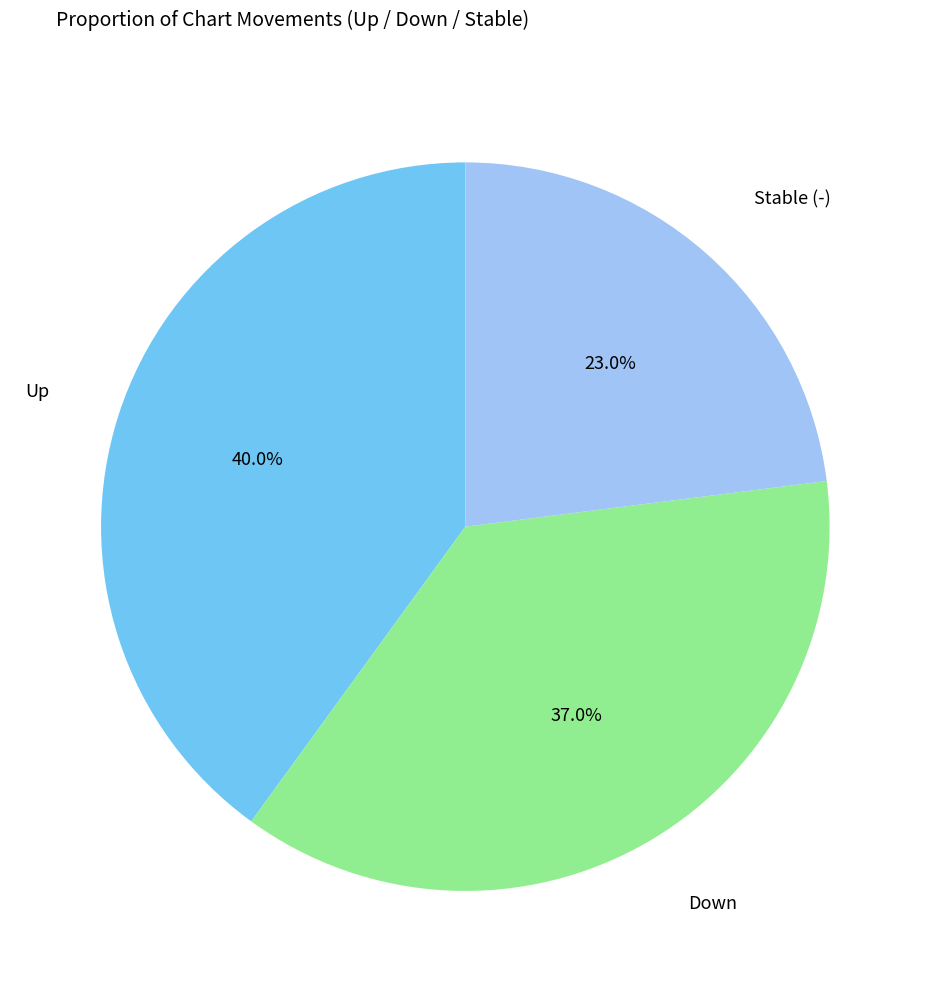

Combined, what portion of the pie is Down and Stable (-)?

60.0%